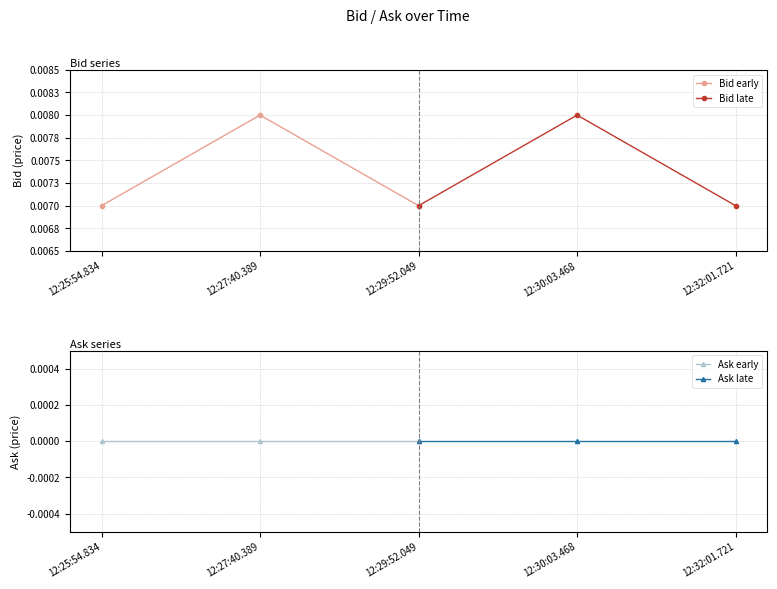

How many lines are shown in the chart?

4